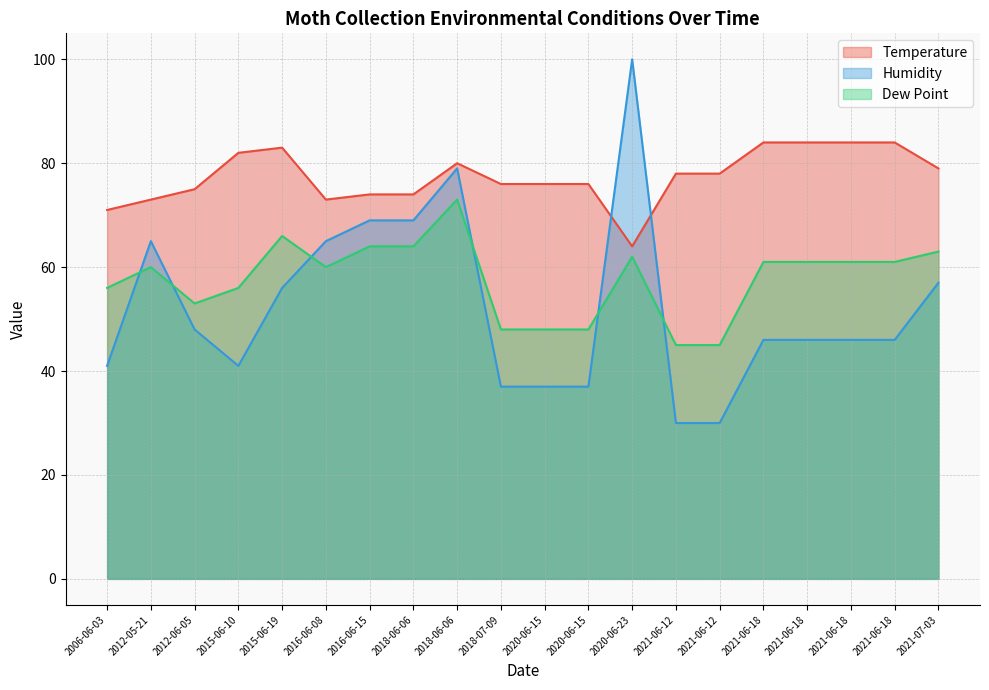

Where is the first local minimum for Humidity?

2015-06-10